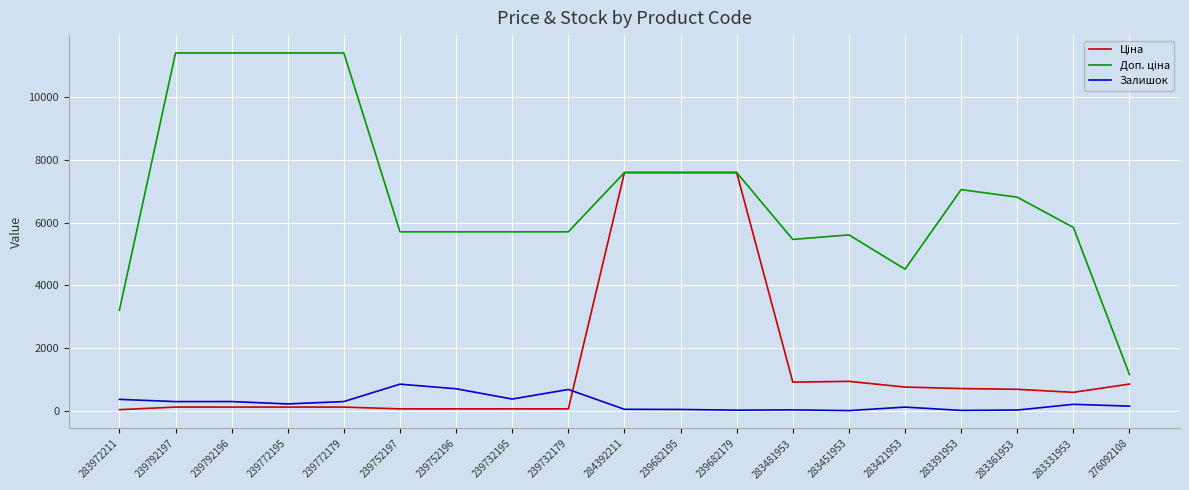

True or false: Залишок has a value of 698.0 at 239752196.

True